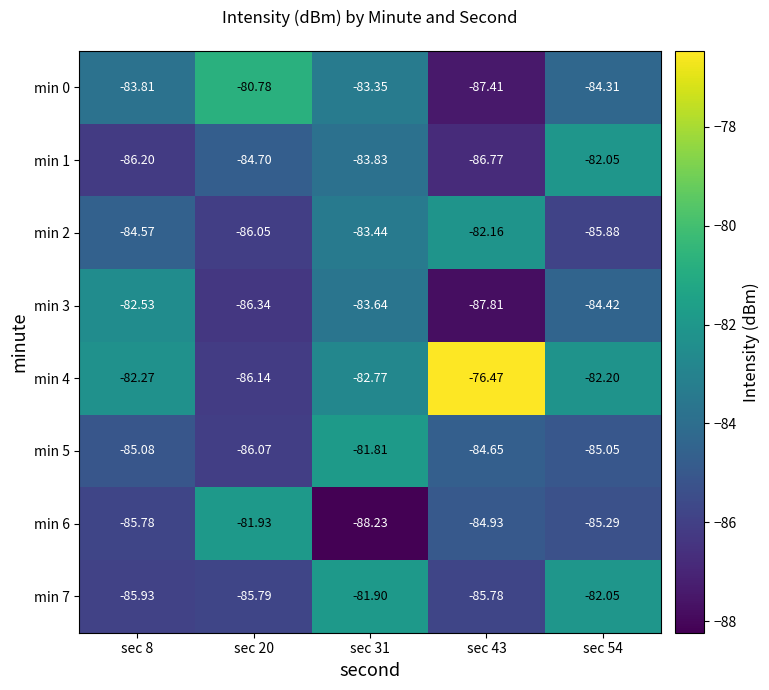

Is the value of min 3 at sec 20 greater than the value of min 4 at sec 20?

No